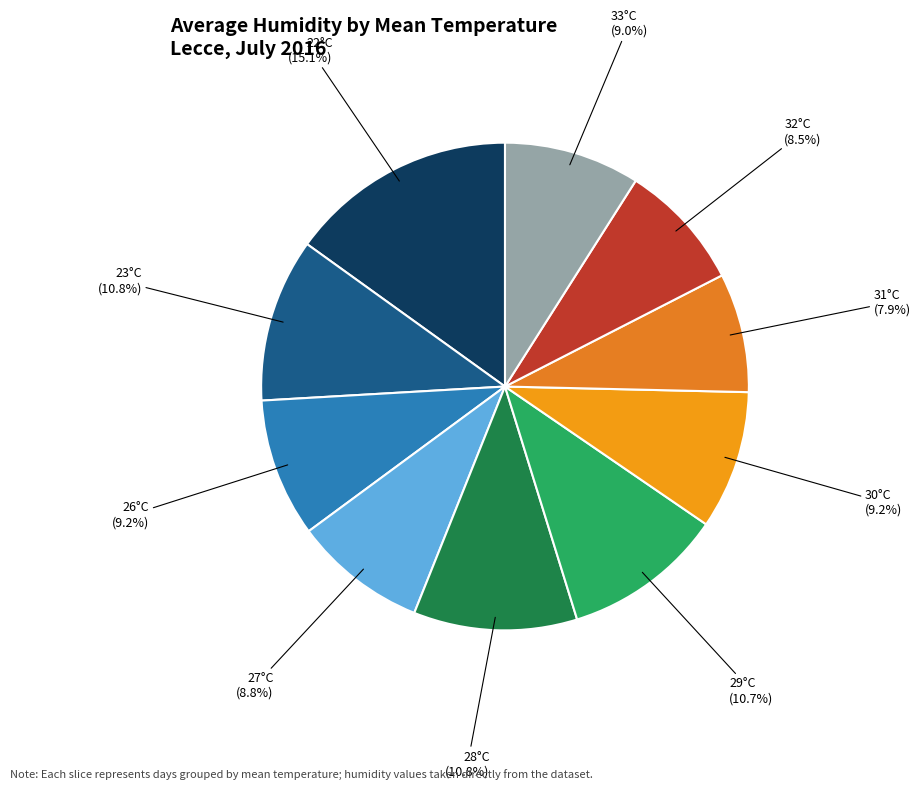

How many segments does this pie chart have?

10